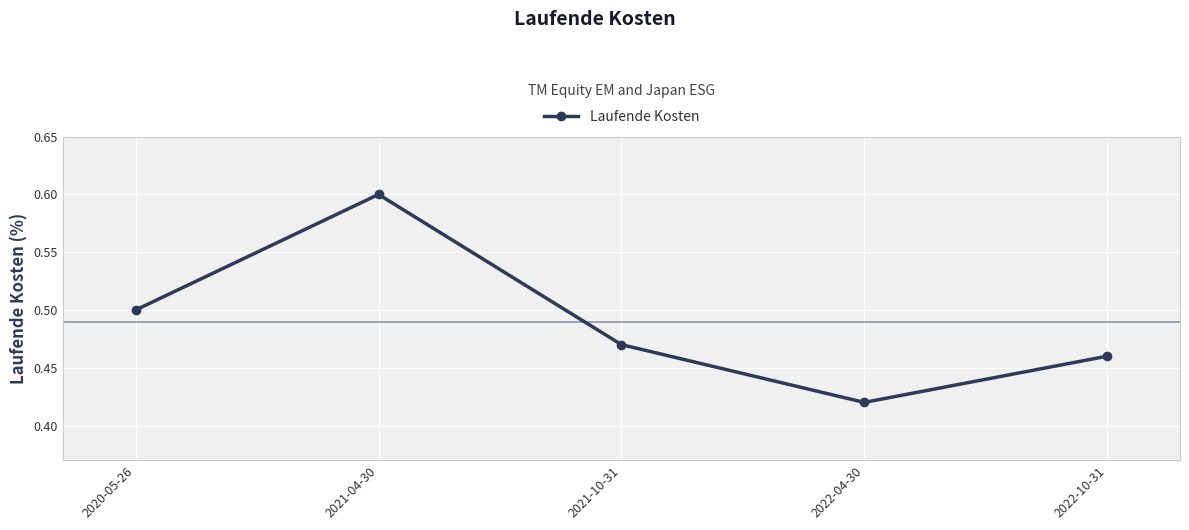

List the labels in order of value, largest first.

2021-04-30, 2020-05-26, 2021-10-31, 2022-10-31, 2022-04-30